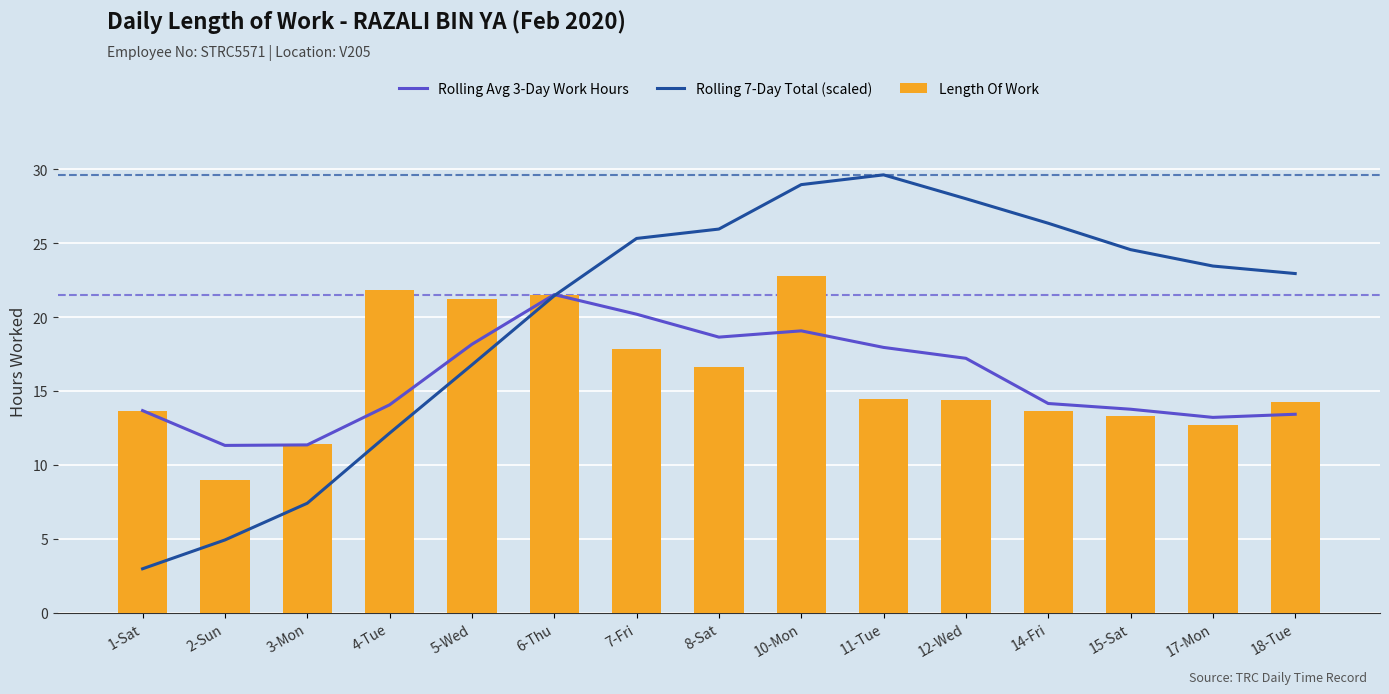

Where does the Rolling 7-Day Total (scaled) series first go above 23?

7-Fri